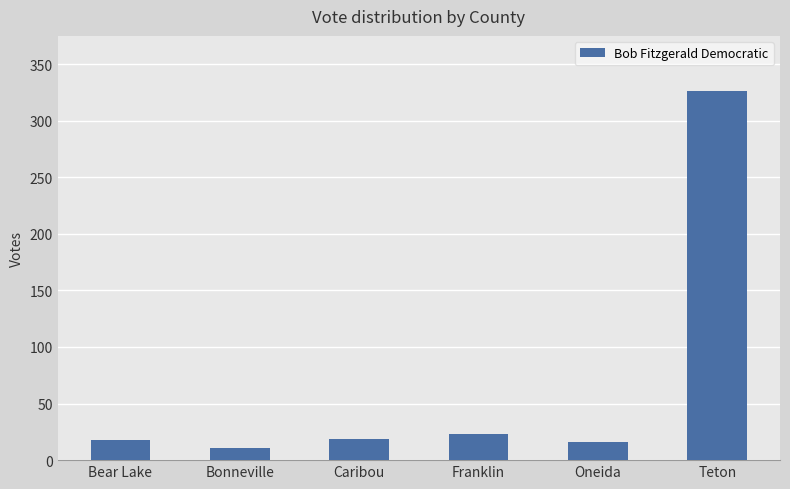

The value at Caribou is 19. True or false?

True